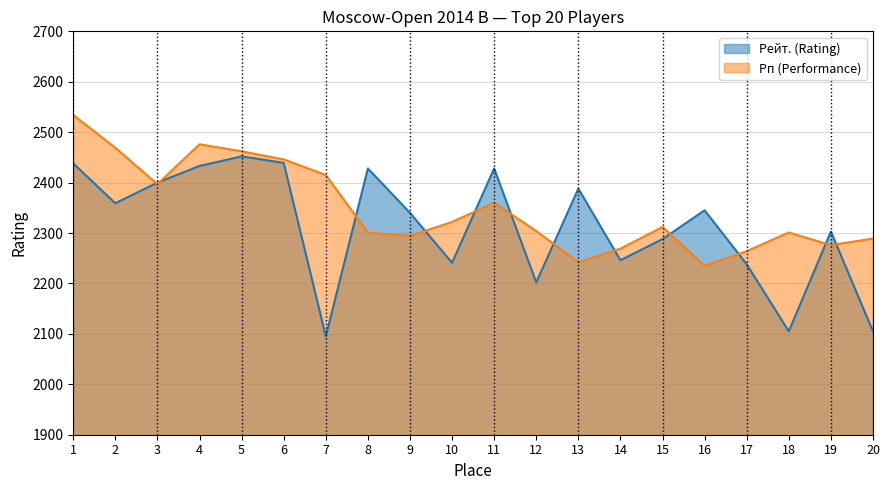

What is the average value of the Рейт. (Rating) series?

2314